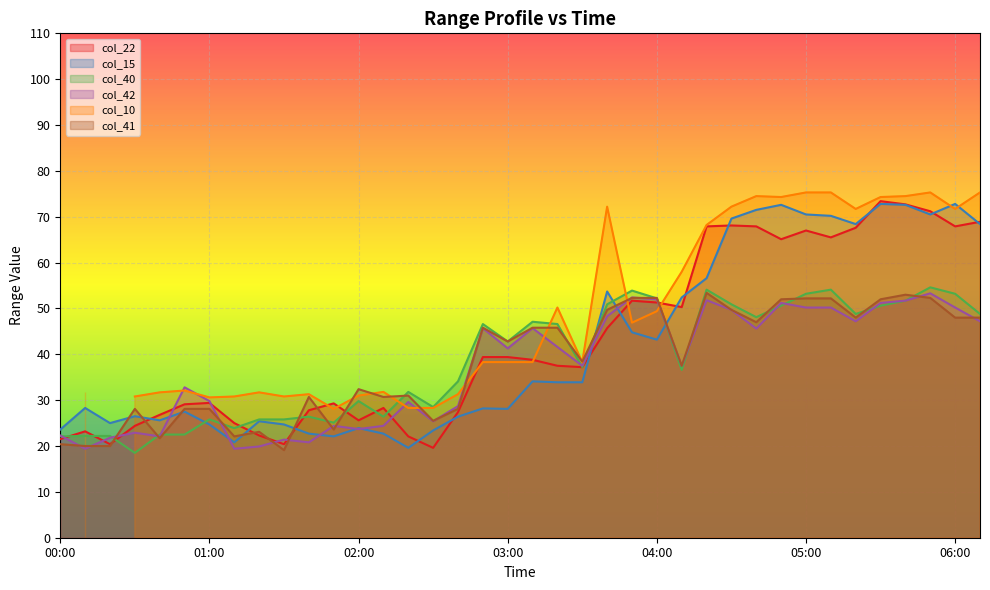

What is the highest value of the col_41 series?

53.4